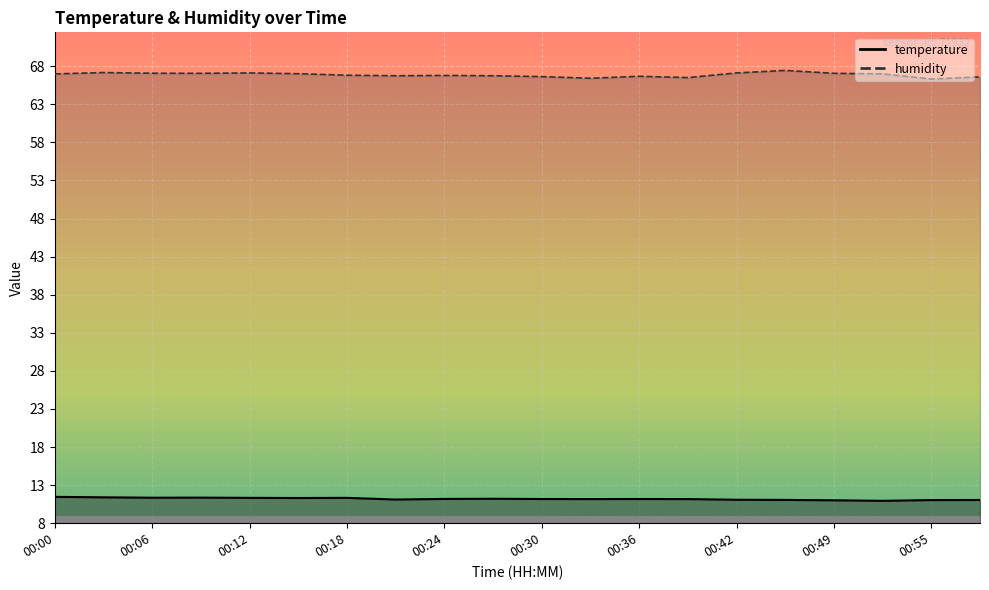

Rank the series by their maximum value, from highest to lowest.

humidity, temperature